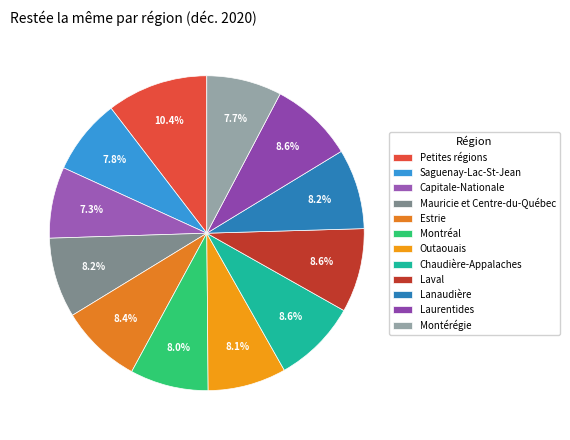

How many slices are in this pie chart?

12